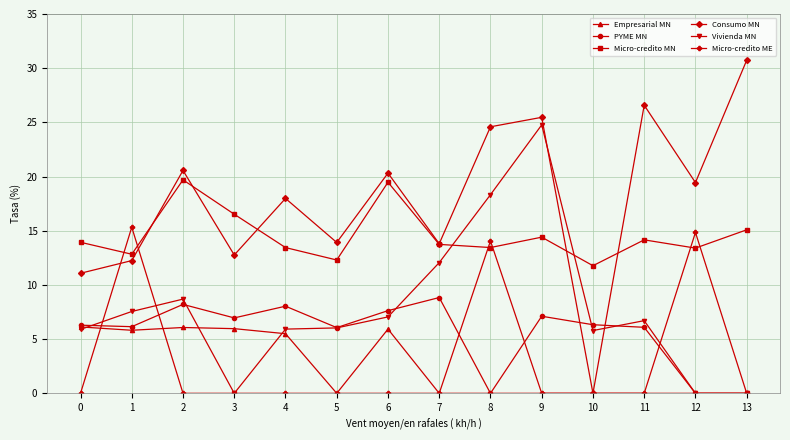

What are all the series names shown in the legend?

Empresarial MN, PYME MN, Micro-credito MN, Consumo MN, Vivienda MN, Micro-credito ME